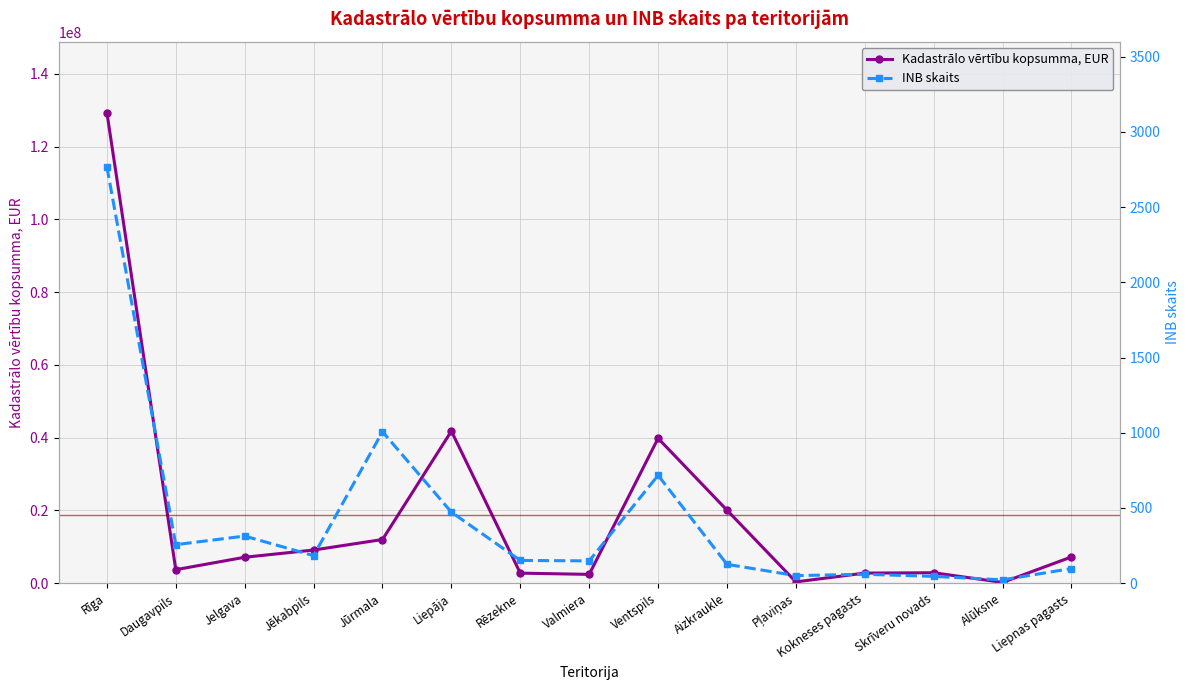

At which label does Kadastrālo vērtību kopsumma, EUR reach its minimum?

Alūksne